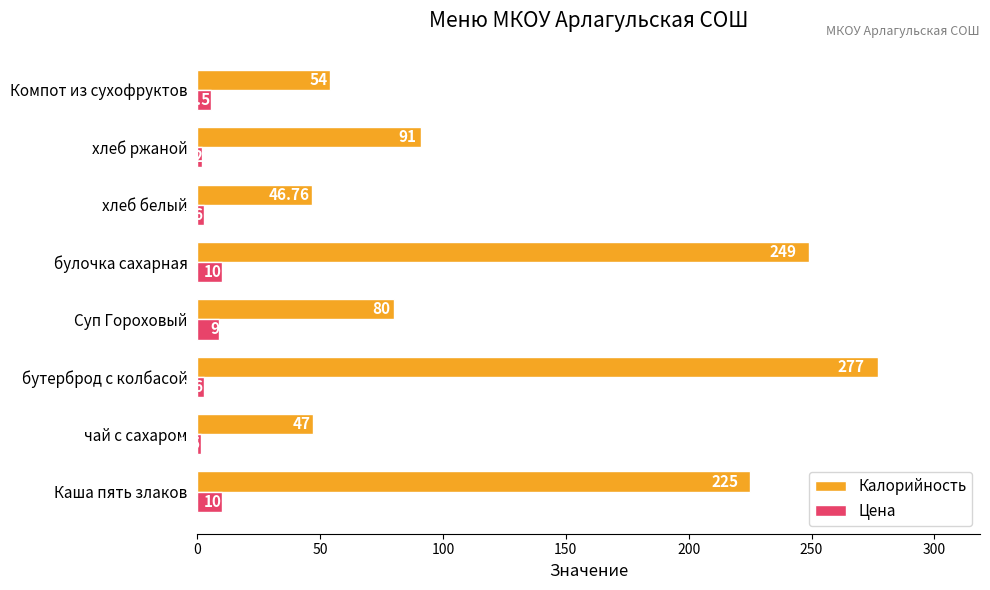

What is the difference between the second highest and second lowest values in the Калорийность series?

202.0